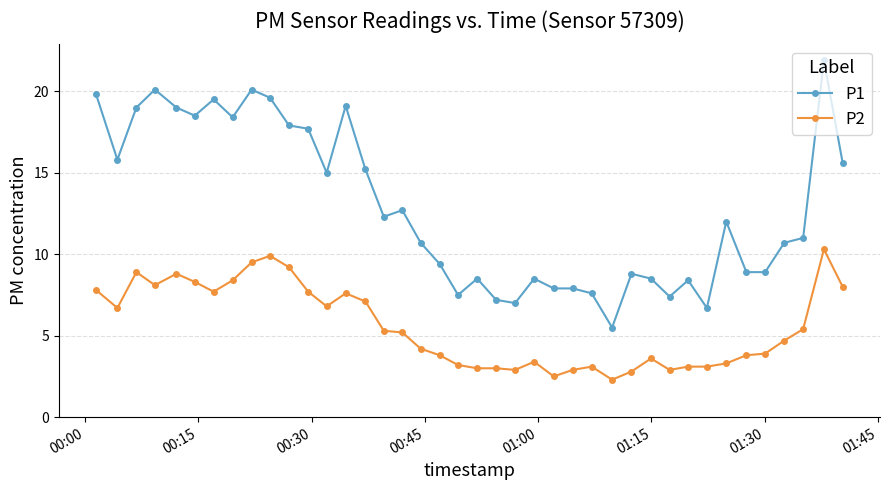

What is the value of the P2 point at the 14th from the left?

7.6